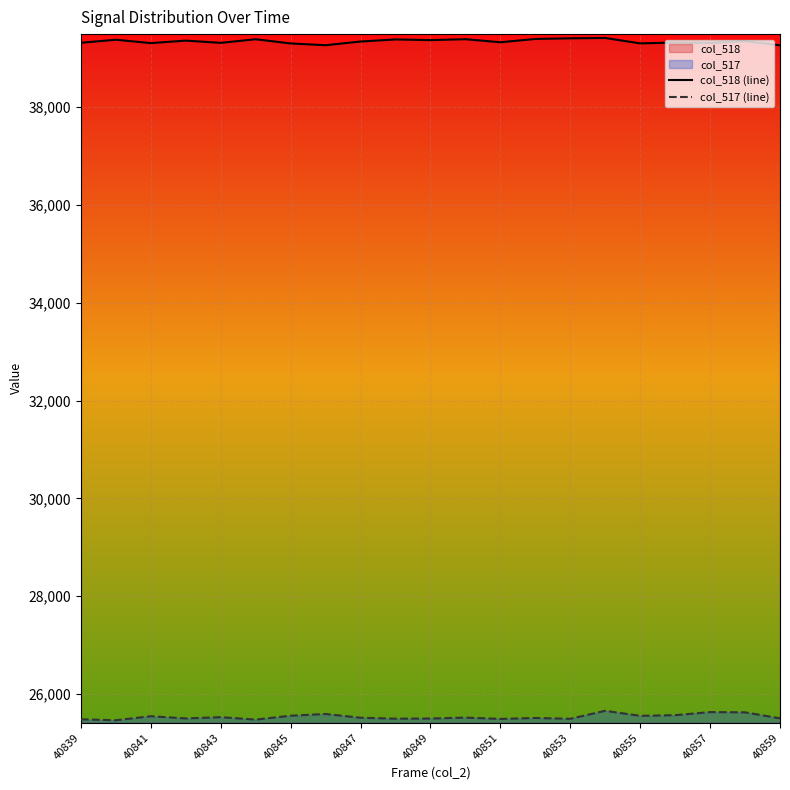

List the series in order of their overall mean, lowest first.

col_517 (line), col_518 (line)